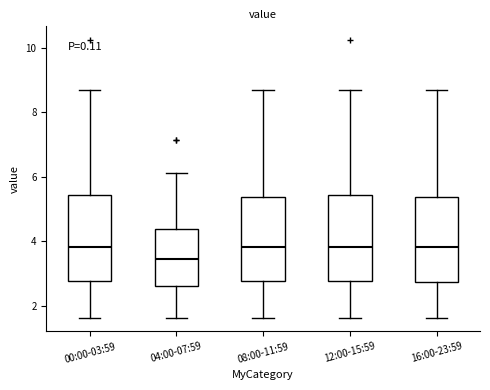

Which box has the lowest median line?

04:00-07:59